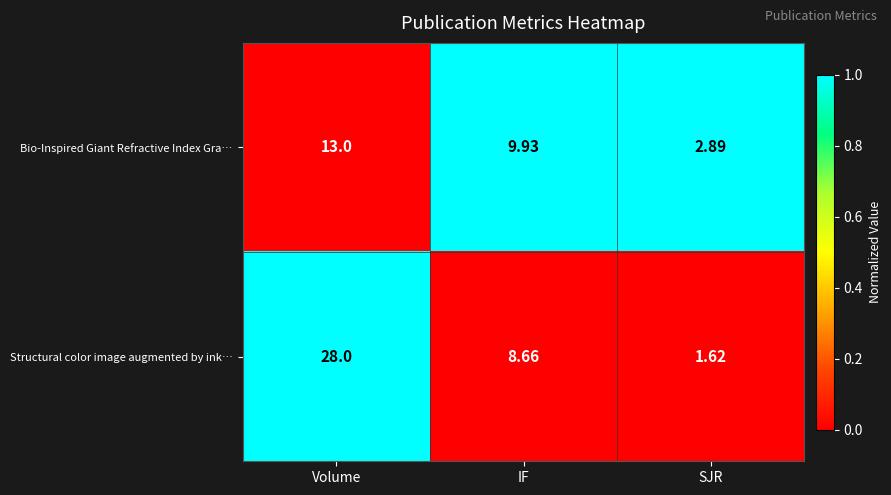

Rank the series at SJR from lowest to highest value.

Structural color image augmented by ink…, Bio-Inspired Giant Refractive Index Gra…